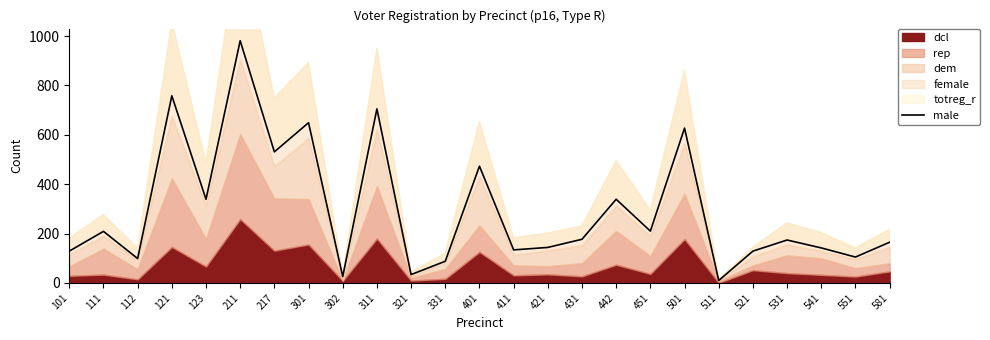

What is the value of the 23rd point from the left?

142